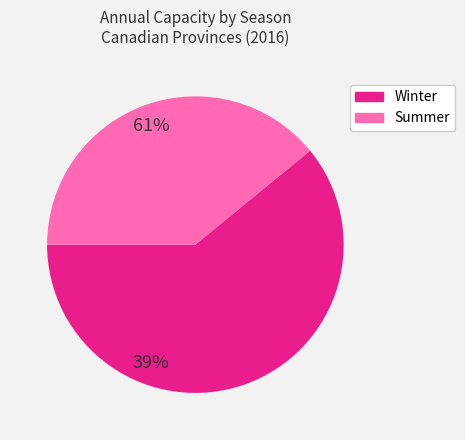

Does any single category account for the majority?

Yes